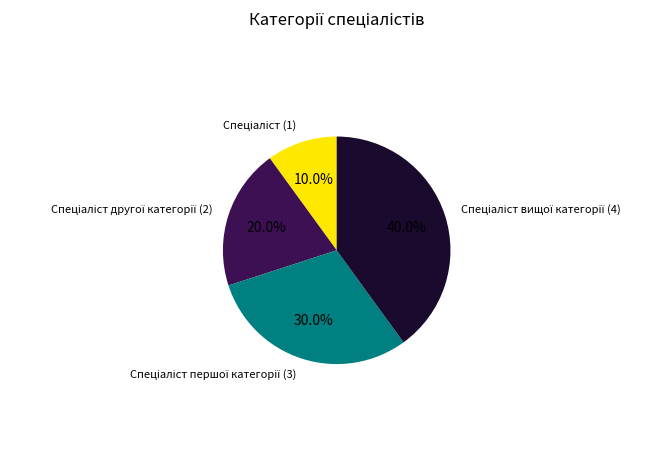

Is there any slice that represents more than half of the pie?

No